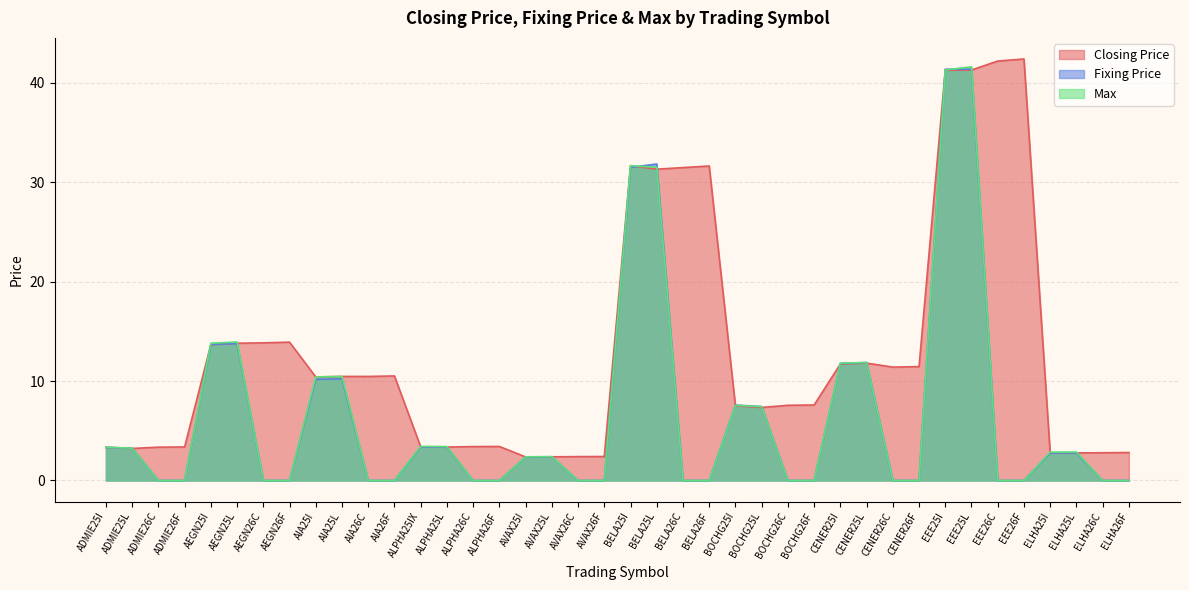

Reading right to left, what are all the values shown in this chart?

Closing Price: 2.8	2.8	2.8	2.8	42.4	42.2	41.3	41.3	11.4	11.4	11.8	11.7	7.6	7.6	7.3	7.5	31.6	31.5	31.3	31.6	2.4	2.4	2.4	2.4	3.4	3.4	3.4	3.4	10.5	10.5	10.5	10.4	13.9	13.8	13.8	13.7	3.4	3.4	3.2	3.3
Fixing Price: 0.0	0.0	2.8	2.8	0.0	0.0	41.4	41.4	0.0	0.0	11.9	11.8	0.0	0.0	7.4	7.6	0.0	0.0	31.8	31.5	0.0	0.0	2.4	2.4	0.0	0.0	3.4	3.4	0.0	0.0	10.2	10.2	0.0	0.0	13.8	13.7	0.0	0.0	3.2	3.3
Max: 0.0	0.0	2.9	2.9	0.0	0.0	41.6	41.3	0.0	0.0	11.9	11.8	0.0	0.0	7.4	7.5	0.0	0.0	31.5	31.6	0.0	0.0	2.4	2.4	0.0	0.0	3.4	3.4	0.0	0.0	10.5	10.4	0.0	0.0	13.9	13.8	0.0	0.0	3.2	3.3